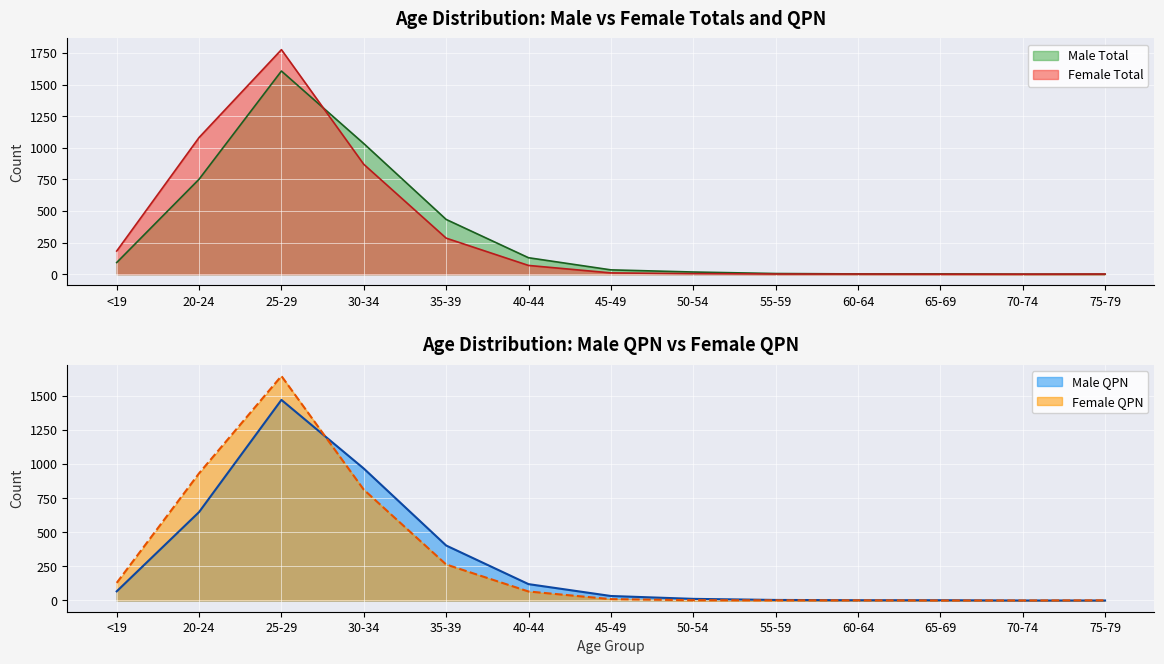

What is the total value across all series at 30-34?

3681